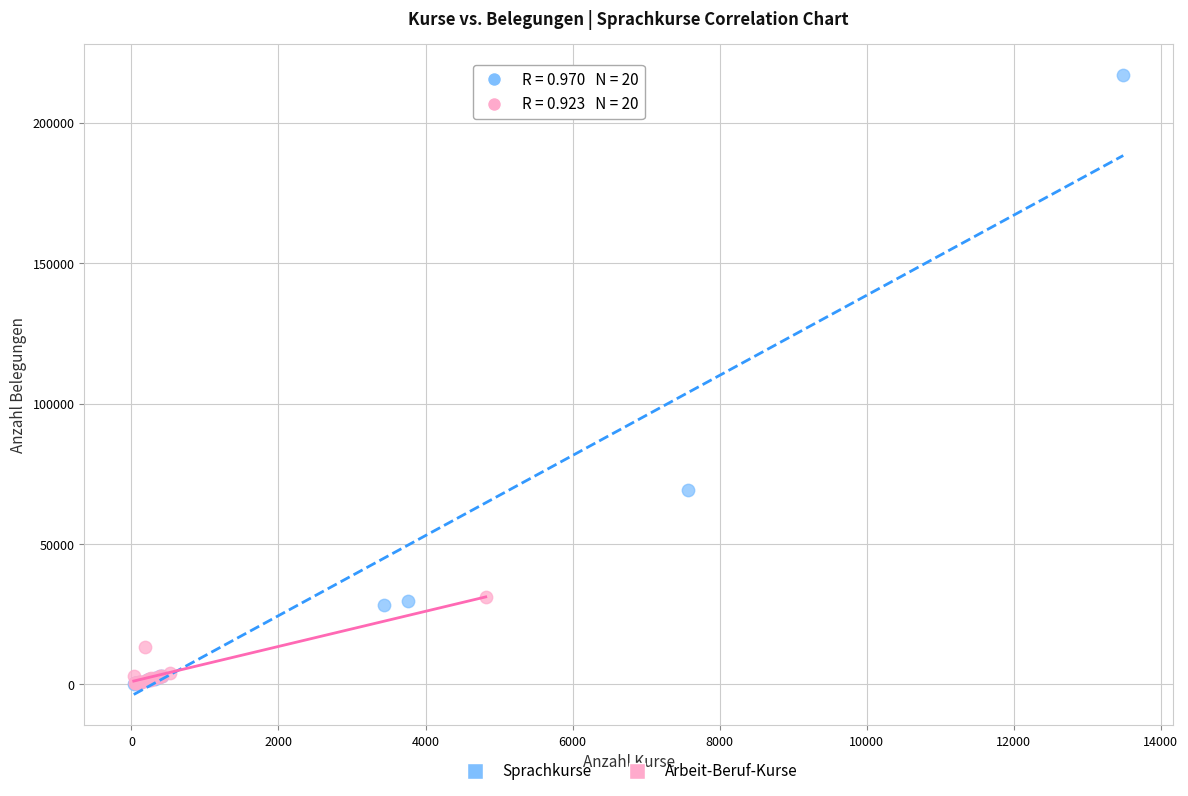

Which series has the widest spread of Y values?

Sprachkurse